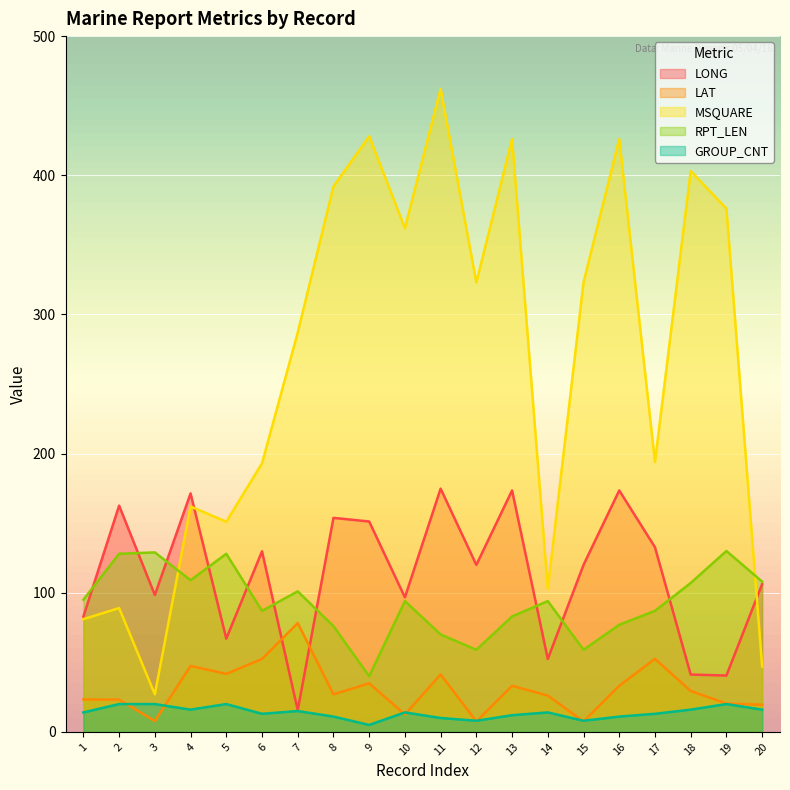

List the series in order of their peak value, highest first.

MSQUARE, LONG, RPT_LEN, LAT, GROUP_CNT